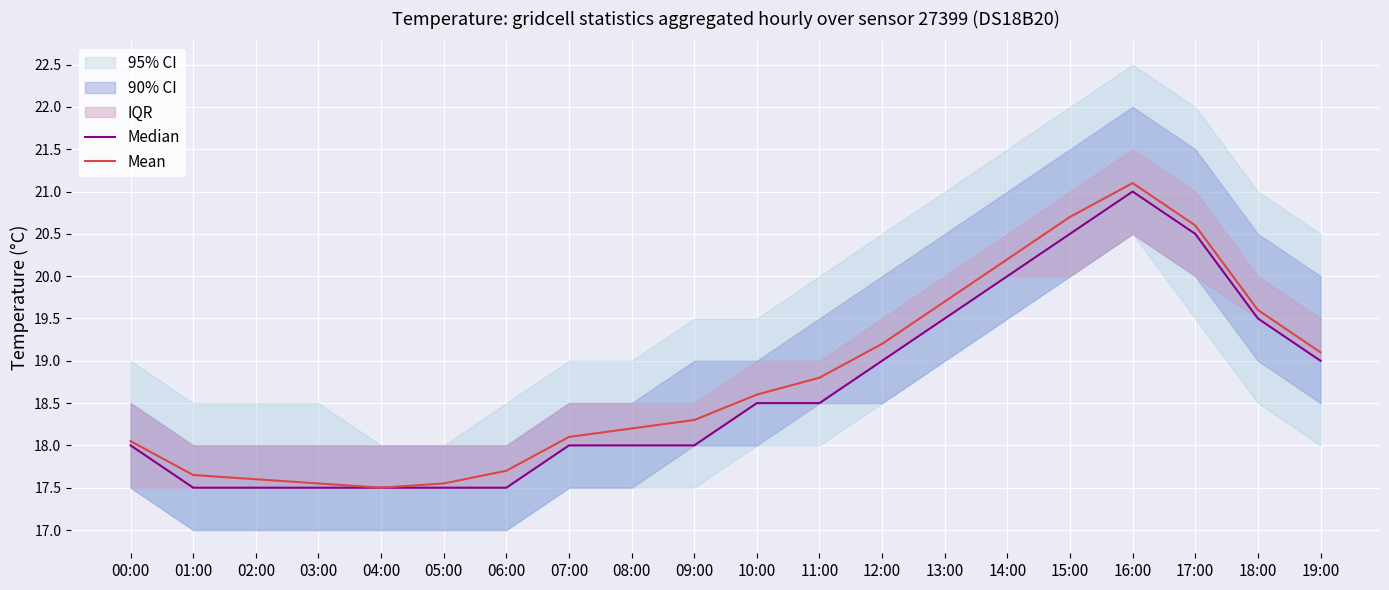

At which category is the sum across all series the highest?

16:00